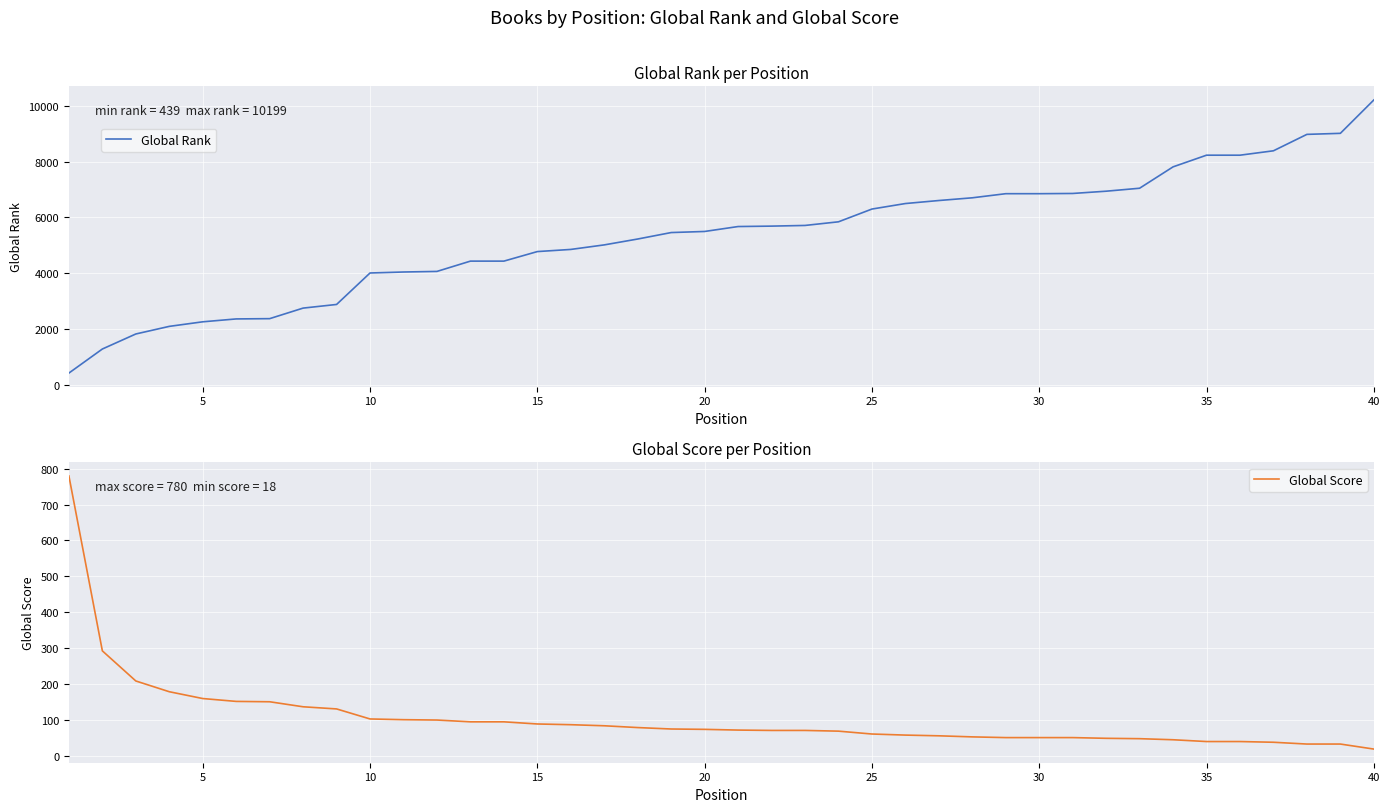

Which series has the largest total across all categories?

Global Rank